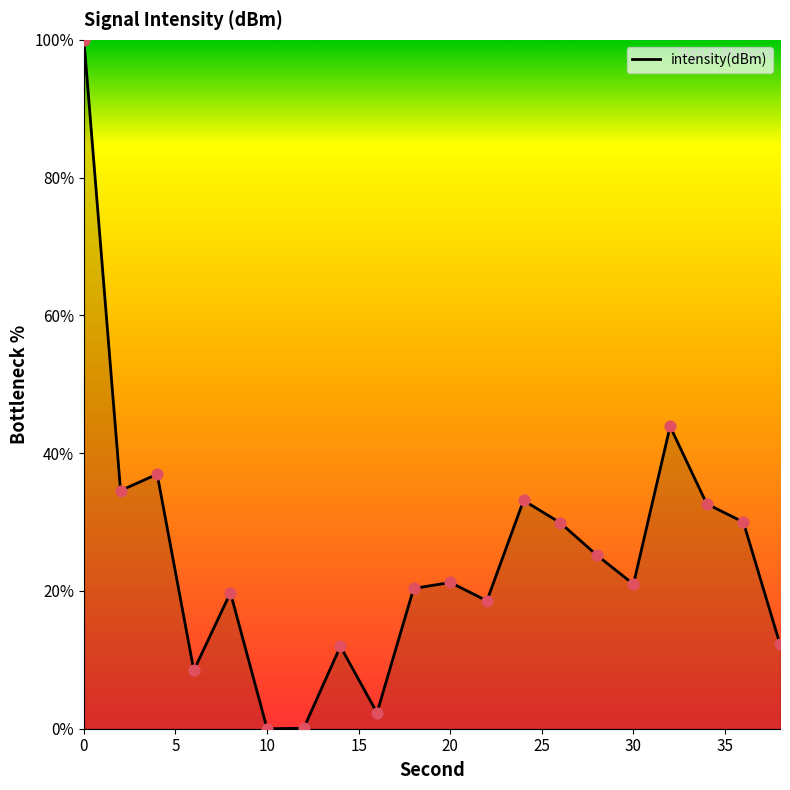

What is the difference between the maximum and minimum values?

100.0